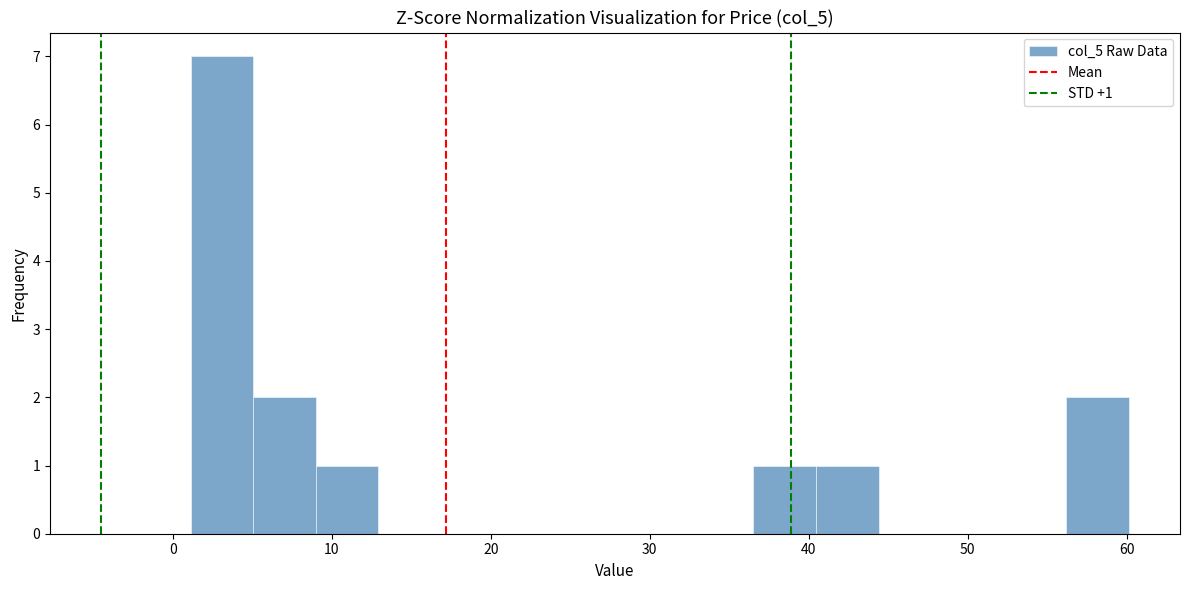

Around what value on the x-axis is the tallest bar? Give the approximate position of its centre, as read against the axis.

3